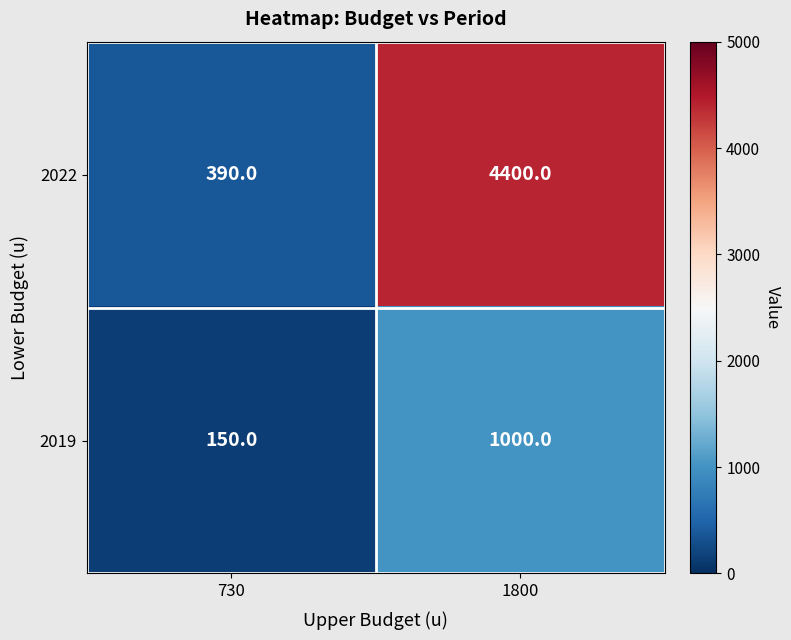

Where is 2019 nearest to the value 575?

730